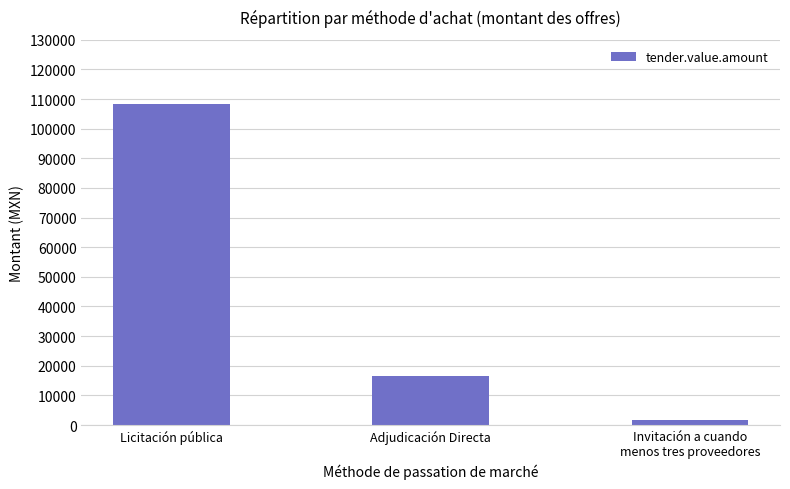

What is the label of the 2nd bar from the right?

Adjudicación Directa